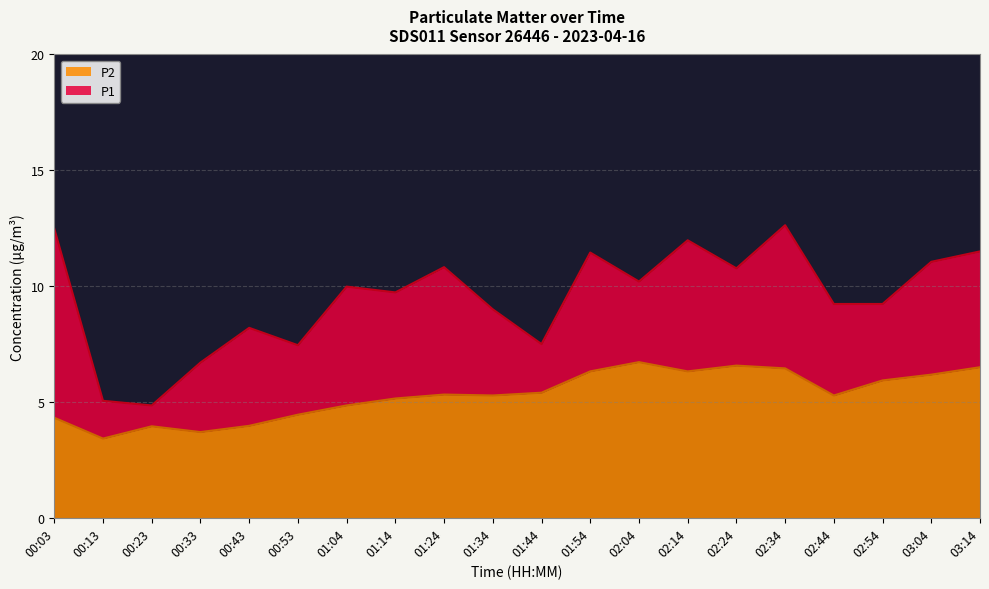

In P1, how many points are lower than both neighbors (excluding endpoints)?

6